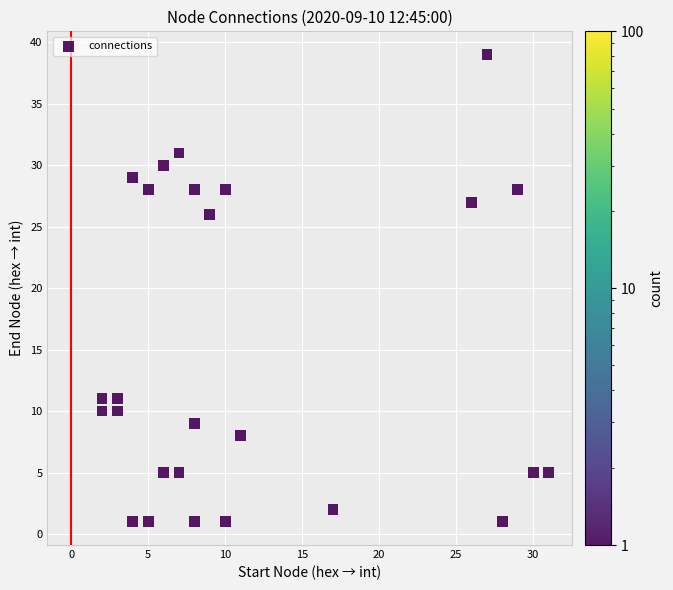

What Y value in the scatter plot is closest to 20?

26